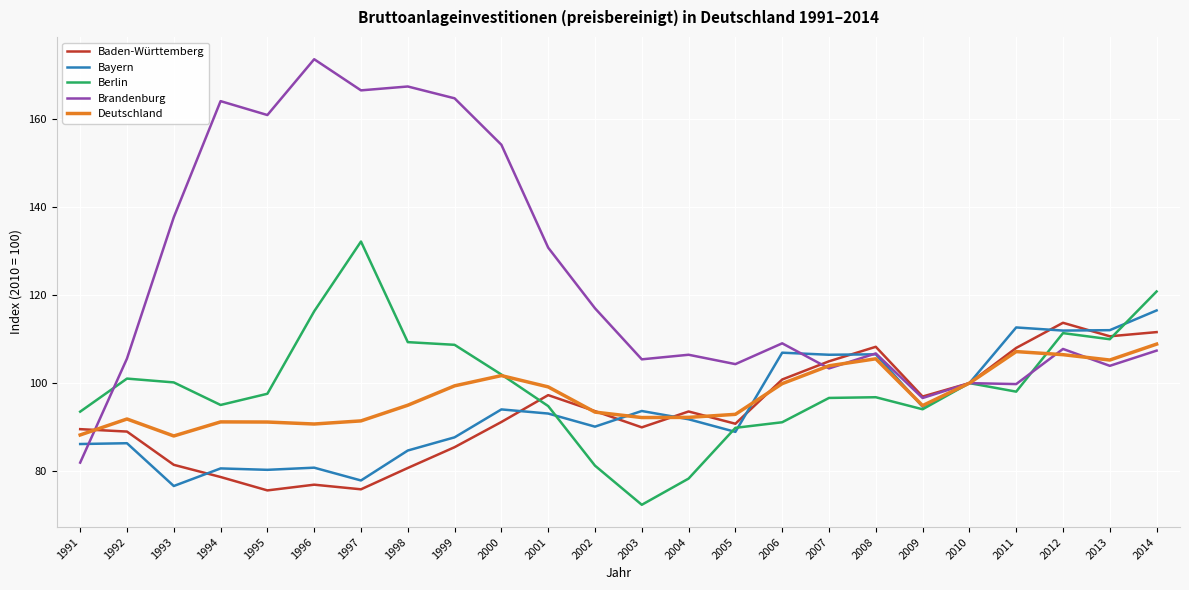

What is the lowest value of the Brandenburg series?

81.9